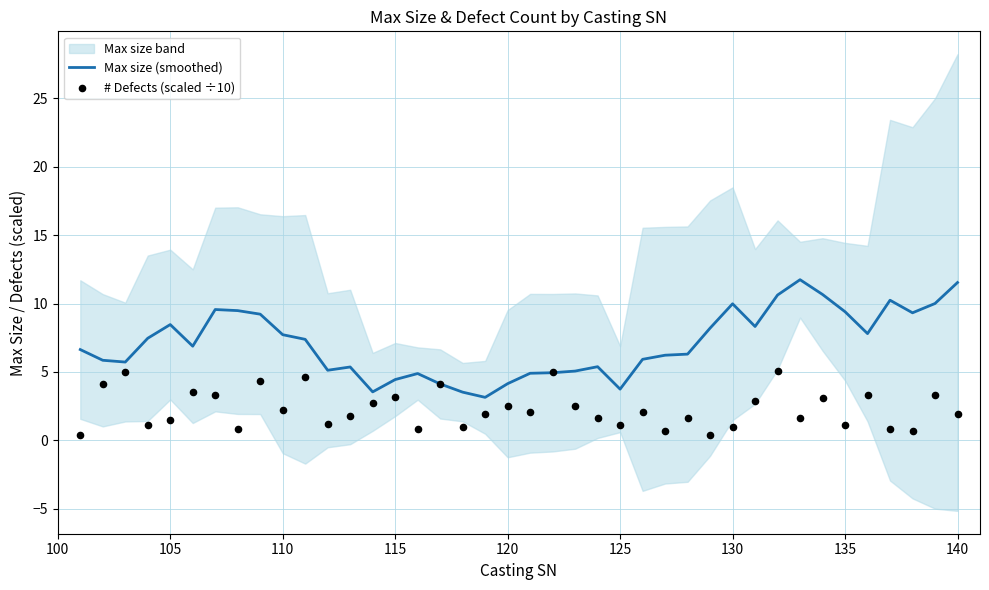

At how many categories does at least one series exceed 9?

12